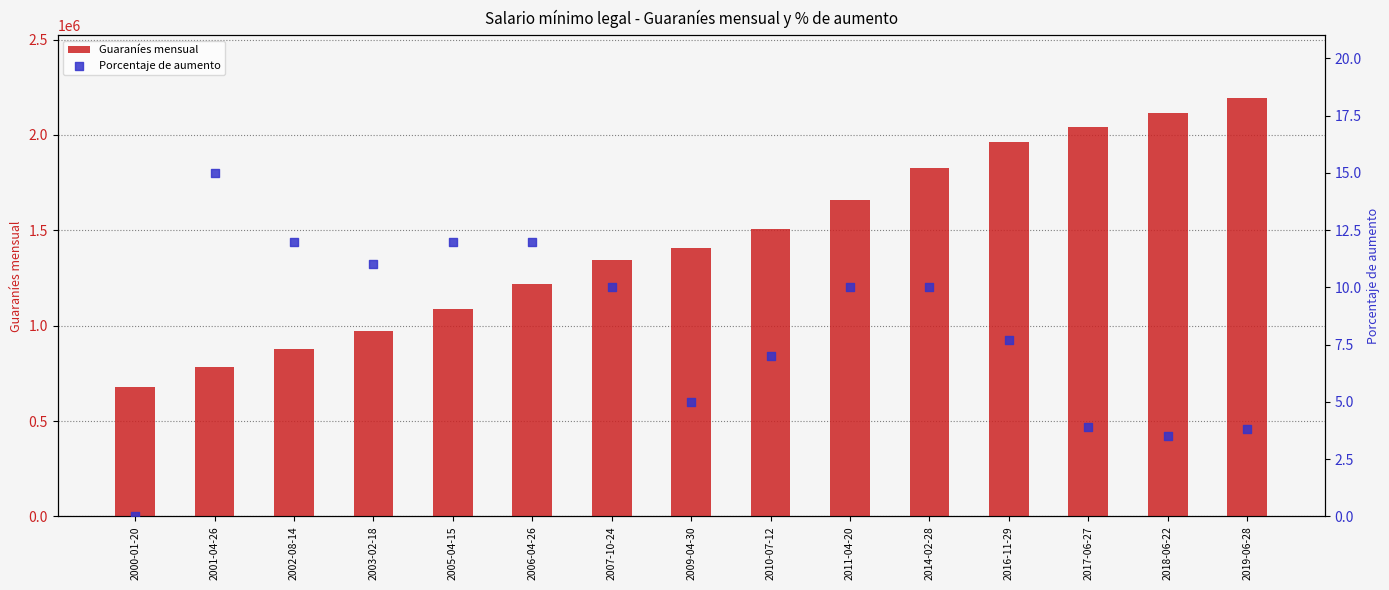

Which series has the largest Y range (max minus min)?

Guaraníes mensual